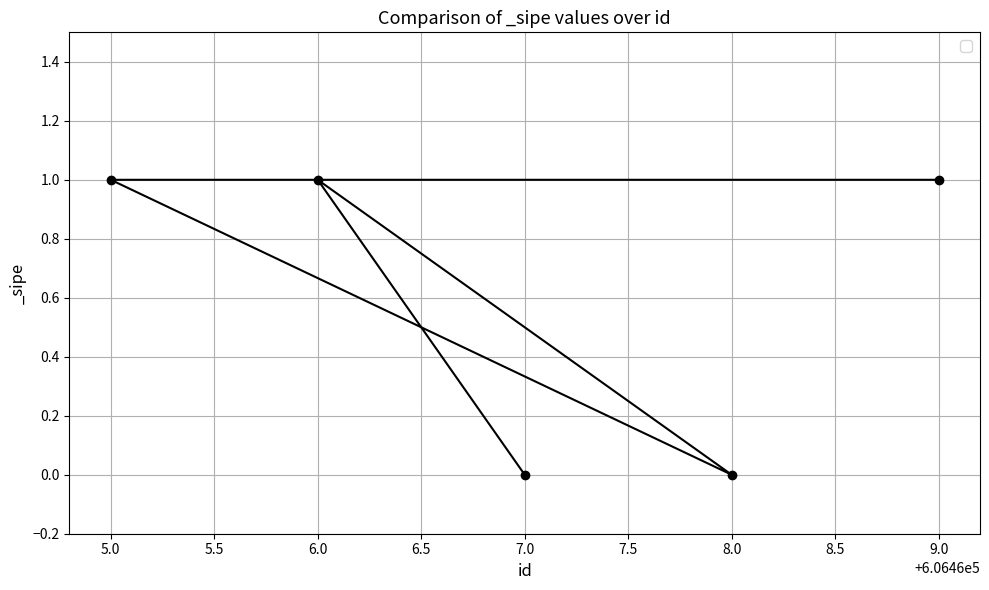

Which has a higher value, 8.0 or 5.0?

5.0